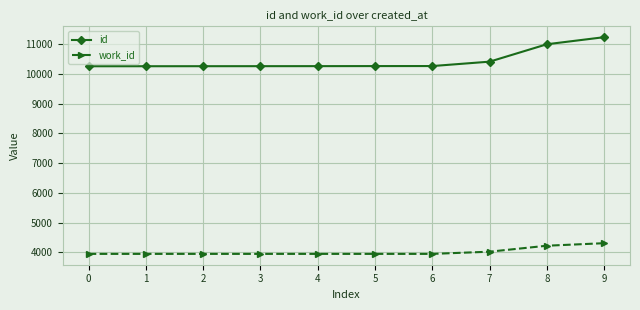

What is the greatest value displayed?

11241